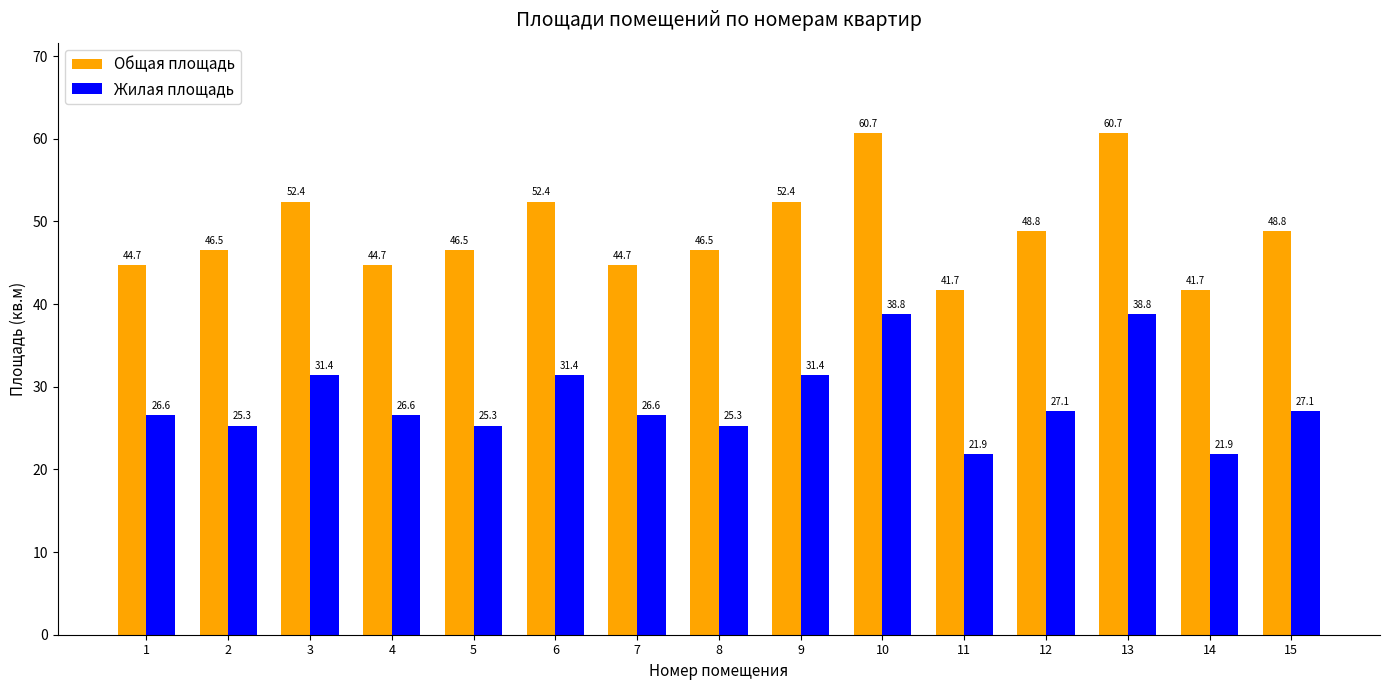

What is the sum of all Общая площадь values?

733.2